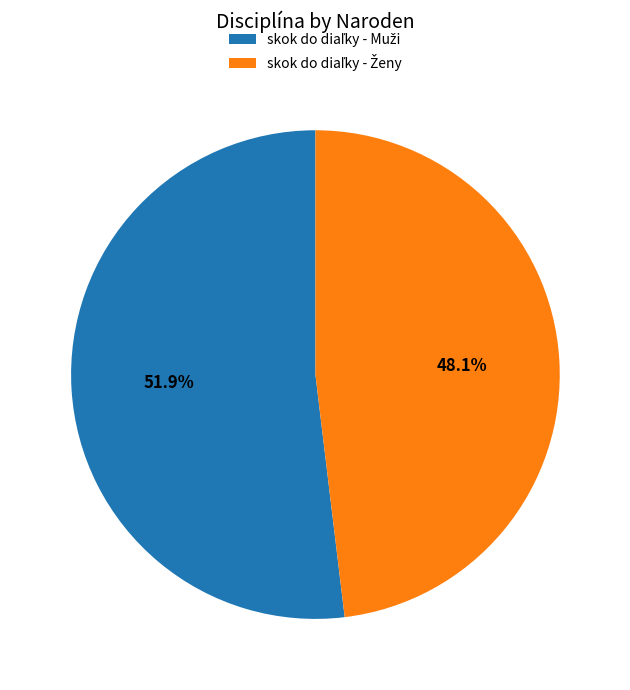

Is there a majority slice in this chart?

Yes